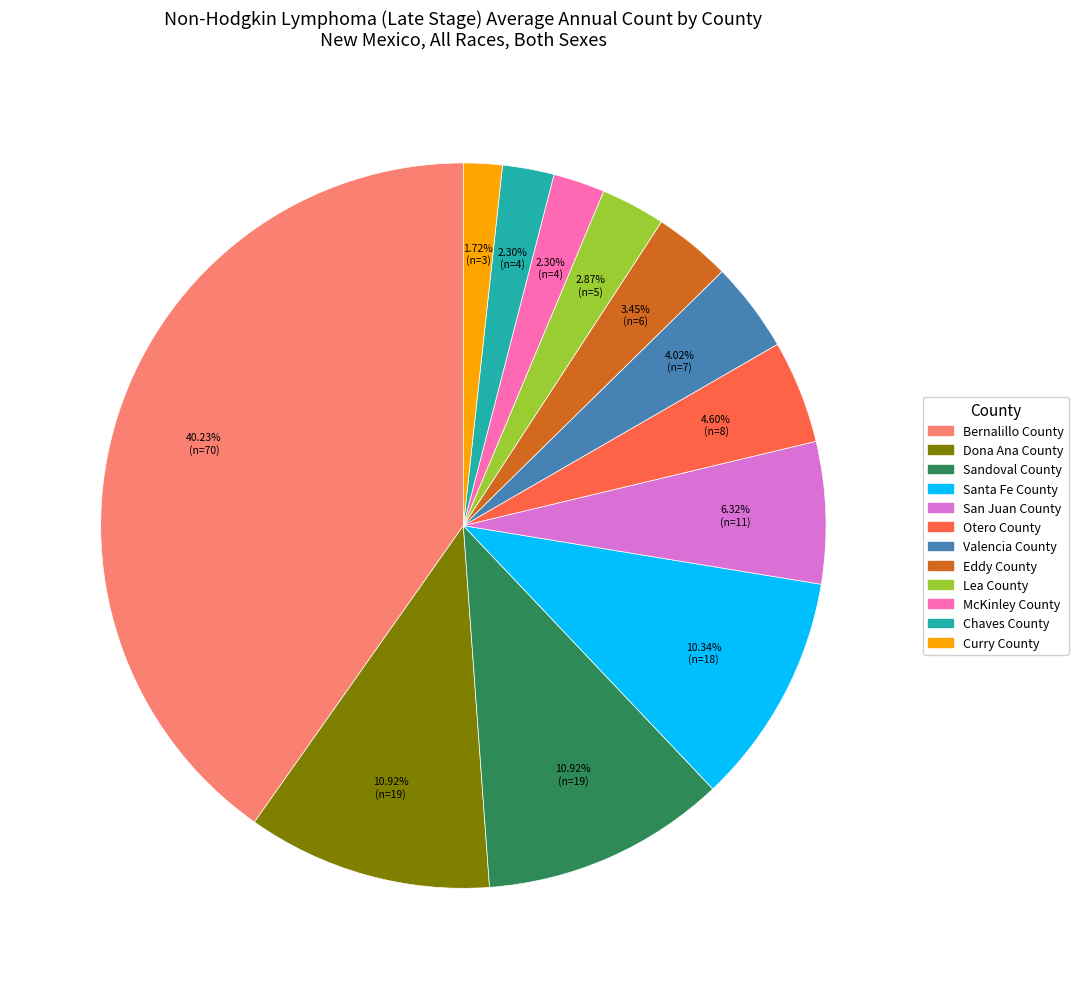

Which slice is the largest?

Bernalillo County